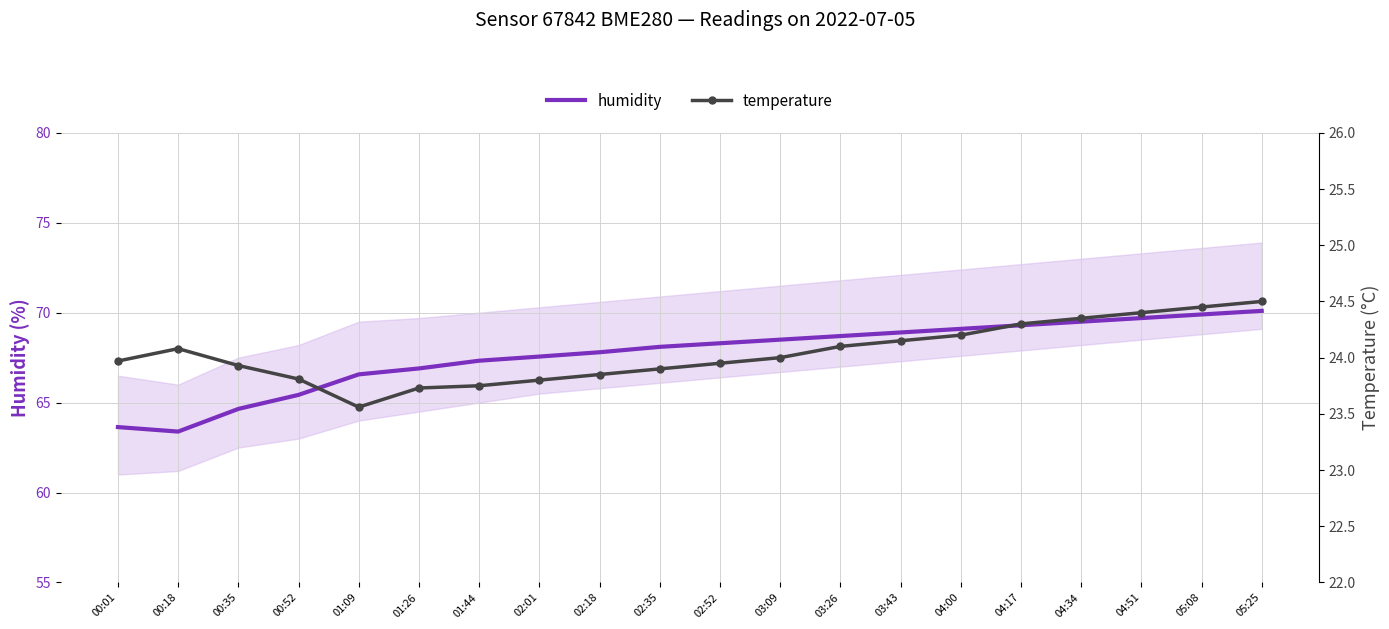

What is the maximum value for temperature?

24.5